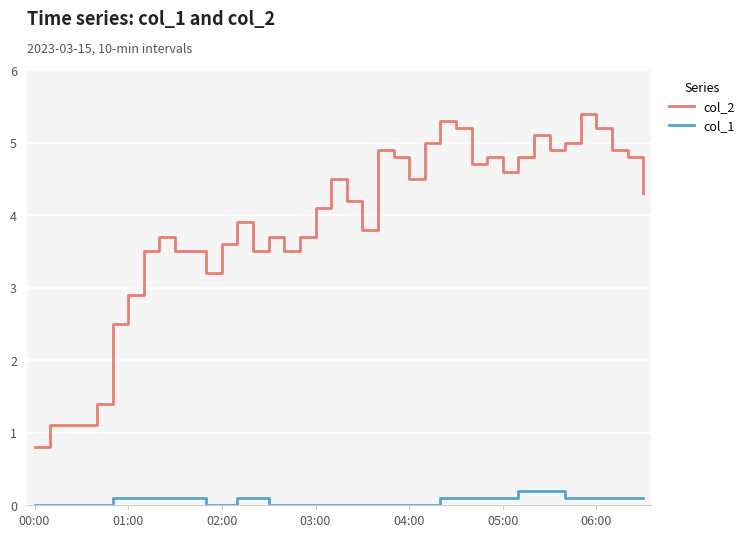

What is the difference between the maximum and minimum values in the col_1 series?

0.2